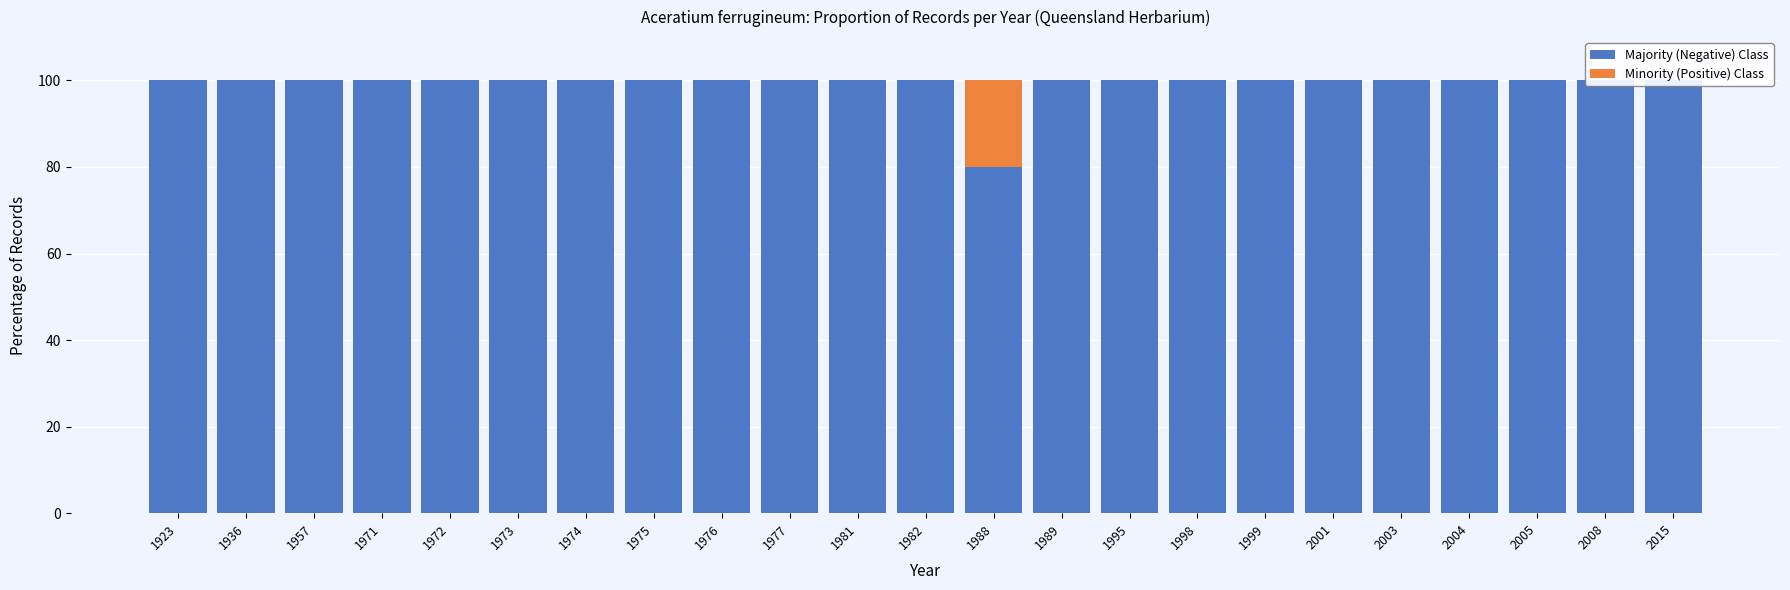

Reading left to right, transcribe all the data shown in this chart.

Majority (Negative) Class: 1923=100	1936=100	1957=100	1971=100	1972=100	1973=100	1974=100	1975=100	1976=100	1977=100	1981=100	1982=100	1988=80	1989=100	1995=100	1998=100	1999=100	2001=100	2003=100	2004=100	2005=100	2008=100	2015=100
Minority (Positive) Class: 1923=0	1936=0	1957=0	1971=0	1972=0	1973=0	1974=0	1975=0	1976=0	1977=0	1981=0	1982=0	1988=20	1989=0	1995=0	1998=0	1999=0	2001=0	2003=0	2004=0	2005=0	2008=0	2015=0